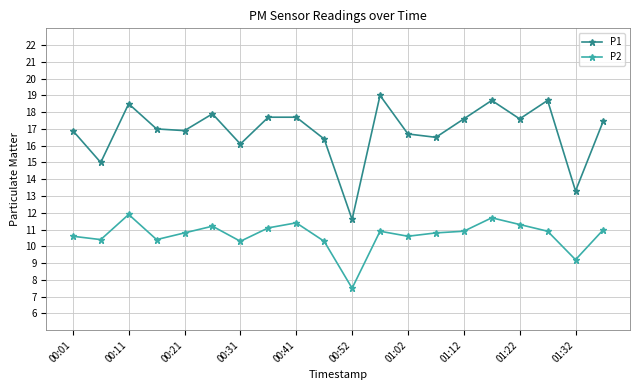

True or false: P1 has more than 2 points higher than both neighbors.

True